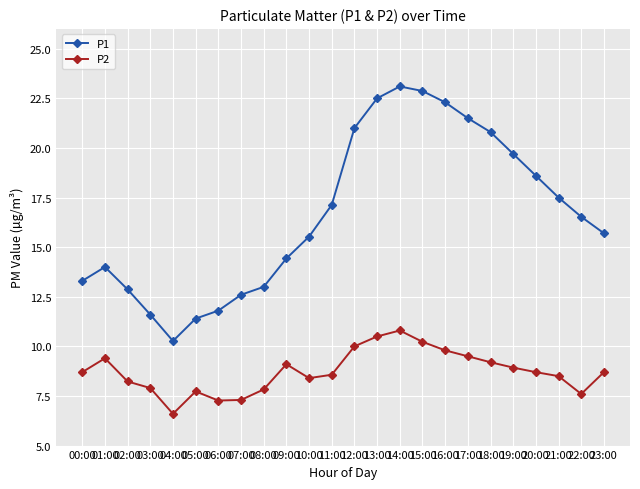

What is the label of the 10th point from the right?

14:00